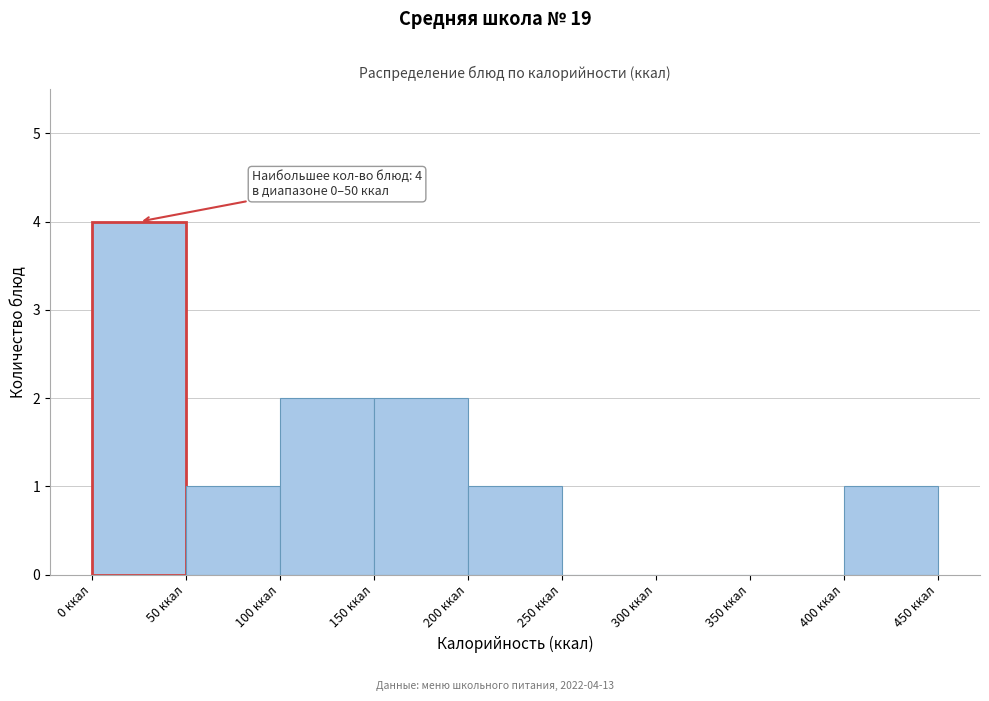

Over which range of the x-axis is the bar tallest?

0 to 50